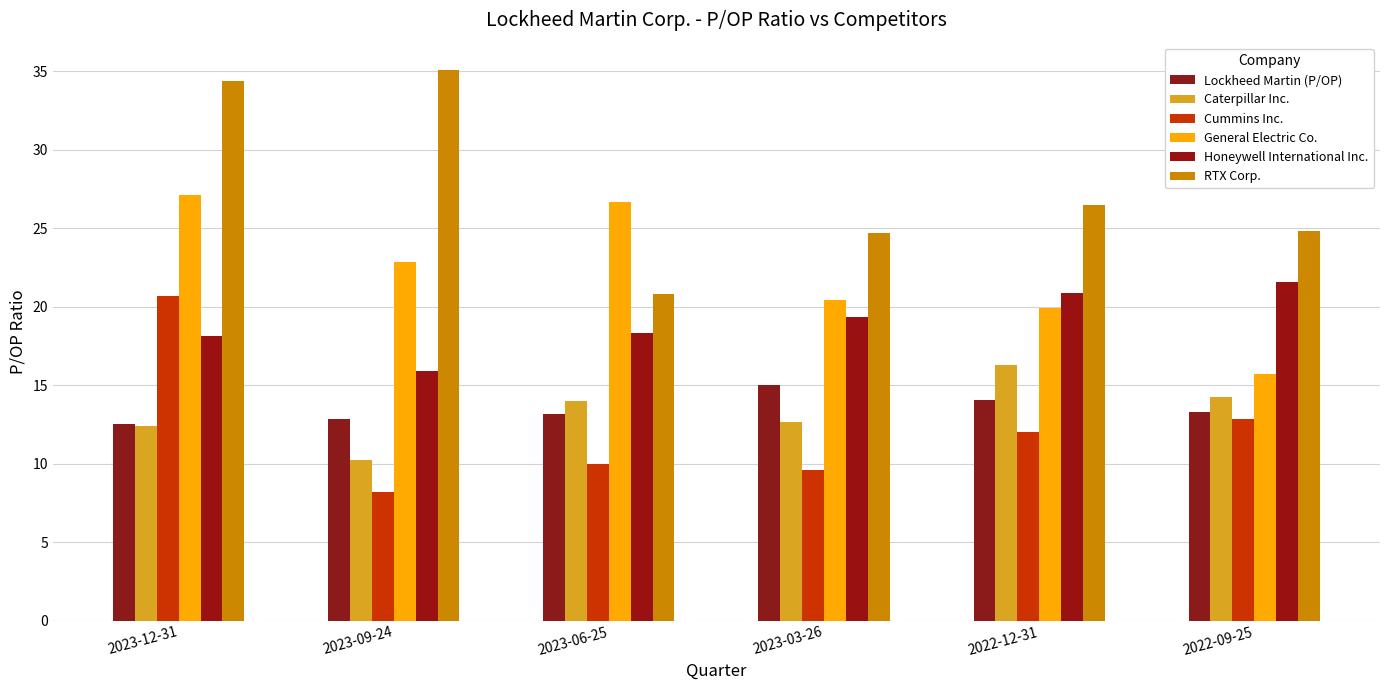

Reading left to right, extract all data points from this chart.

Lockheed Martin (P/OP): 12.5	12.9	13.2	15.0	14.1	13.3
Caterpillar Inc.: 12.4	10.2	14.0	12.7	16.2	14.2
Cummins Inc.: 20.7	8.2	10.0	9.6	12.0	12.8
General Electric Co.: 27.1	22.8	26.7	20.4	19.9	15.7
Honeywell International Inc.: 18.1	15.9	18.3	19.3	20.8	21.5
RTX Corp.: 34.4	35.1	20.8	24.7	26.5	24.8